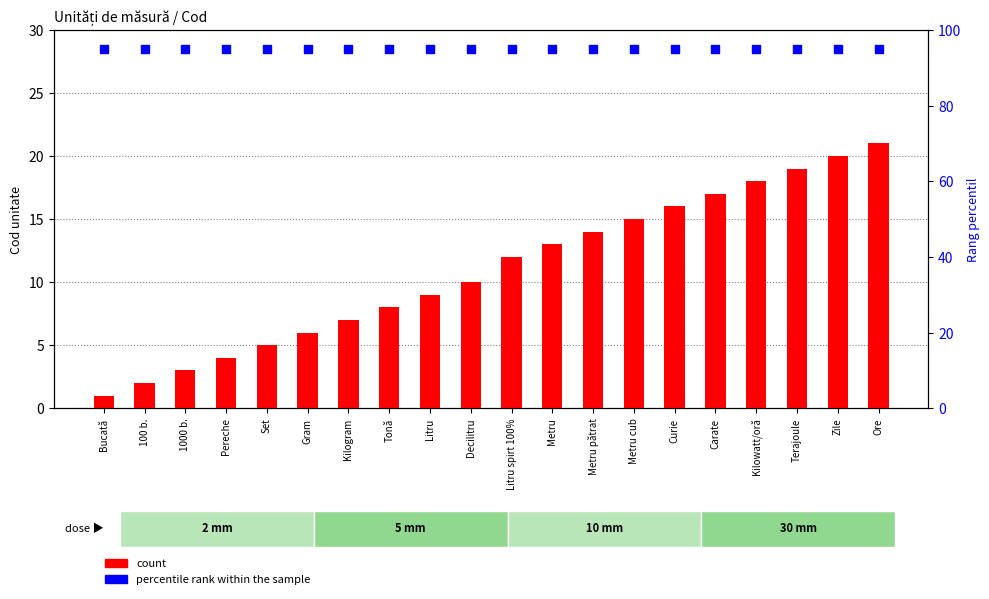

Which series reaches the maximum Y coordinate?

percentile rank within the sample